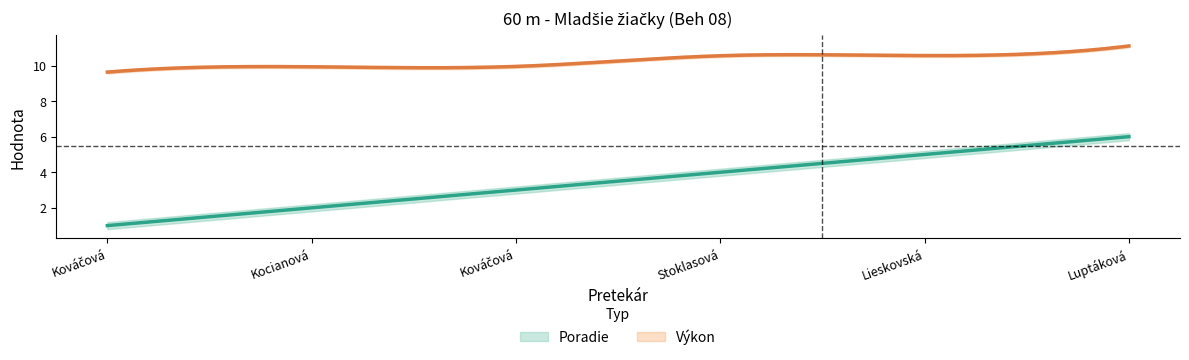

Where does the Poradie series first go above 4?

Lieskovská Hanka